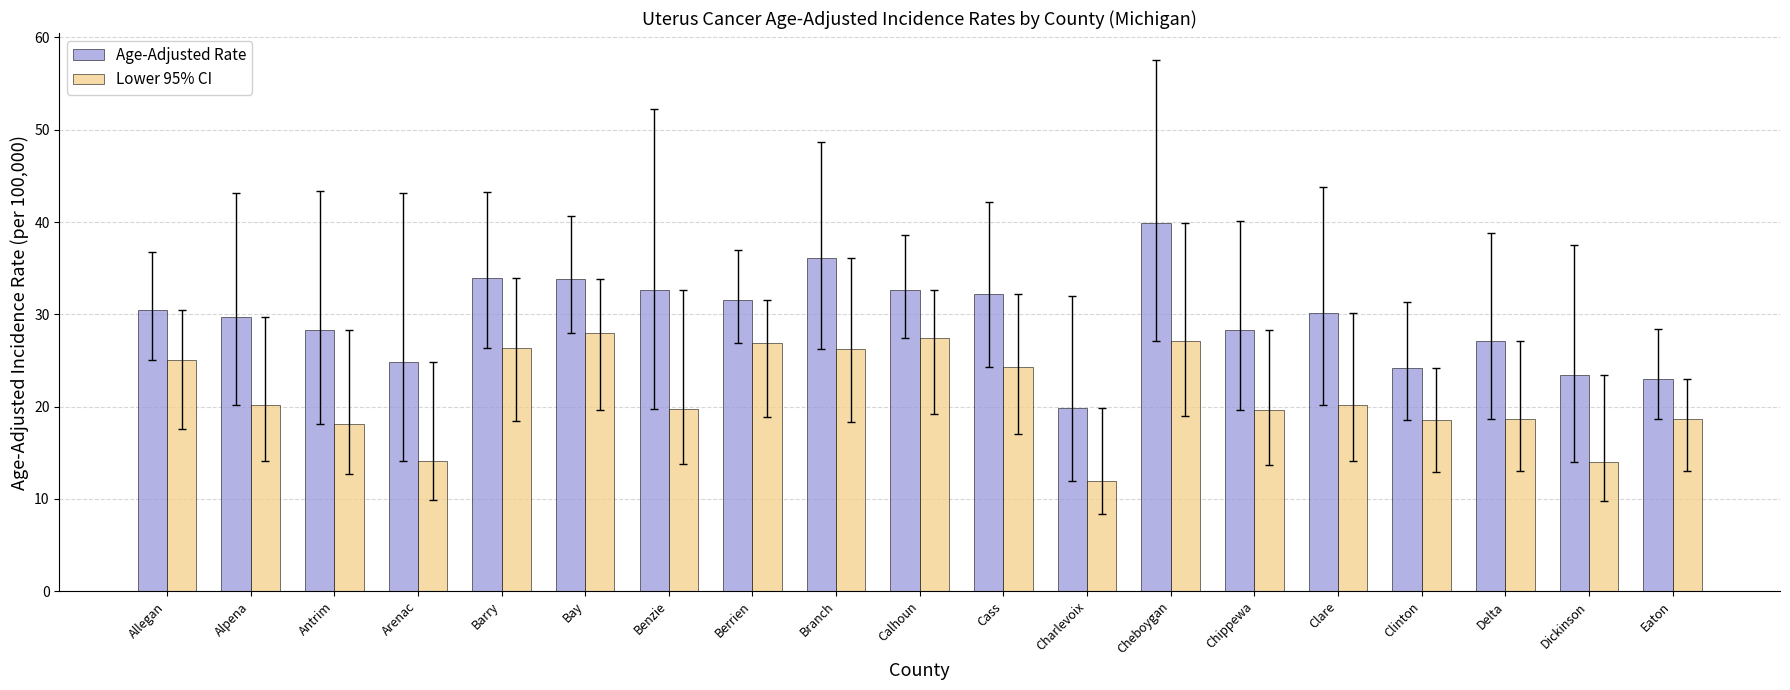

How many bars are there in each group?

2